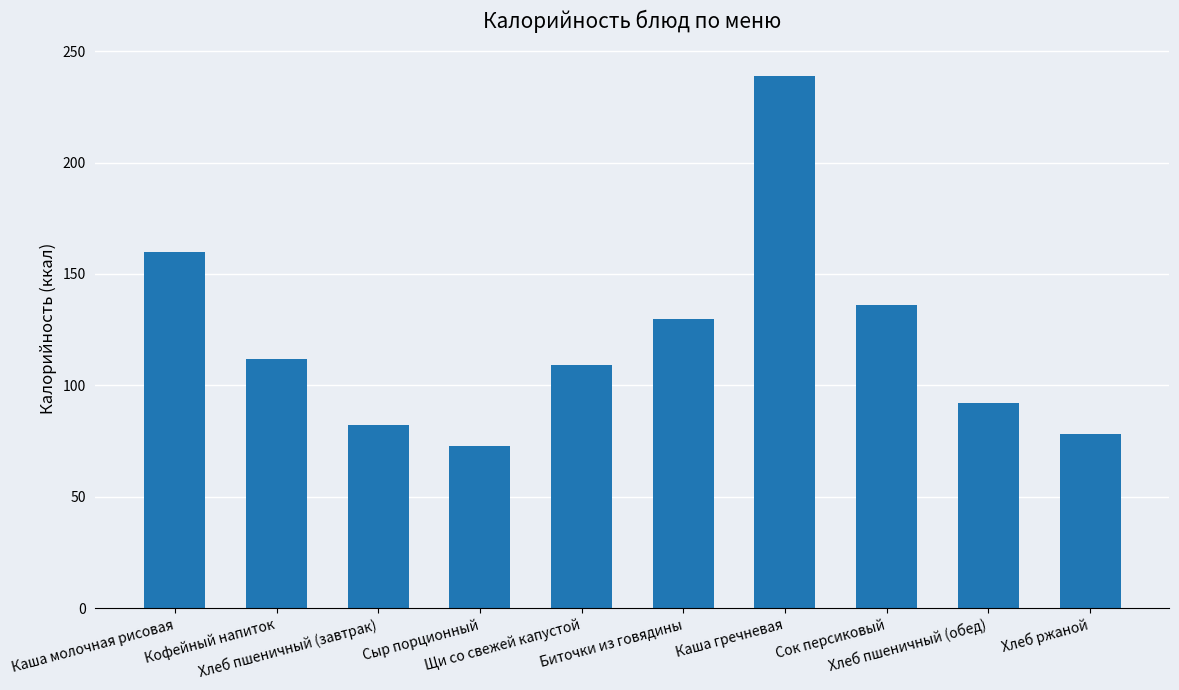

Are the bars grouped side by side (vs. stacked)?

No